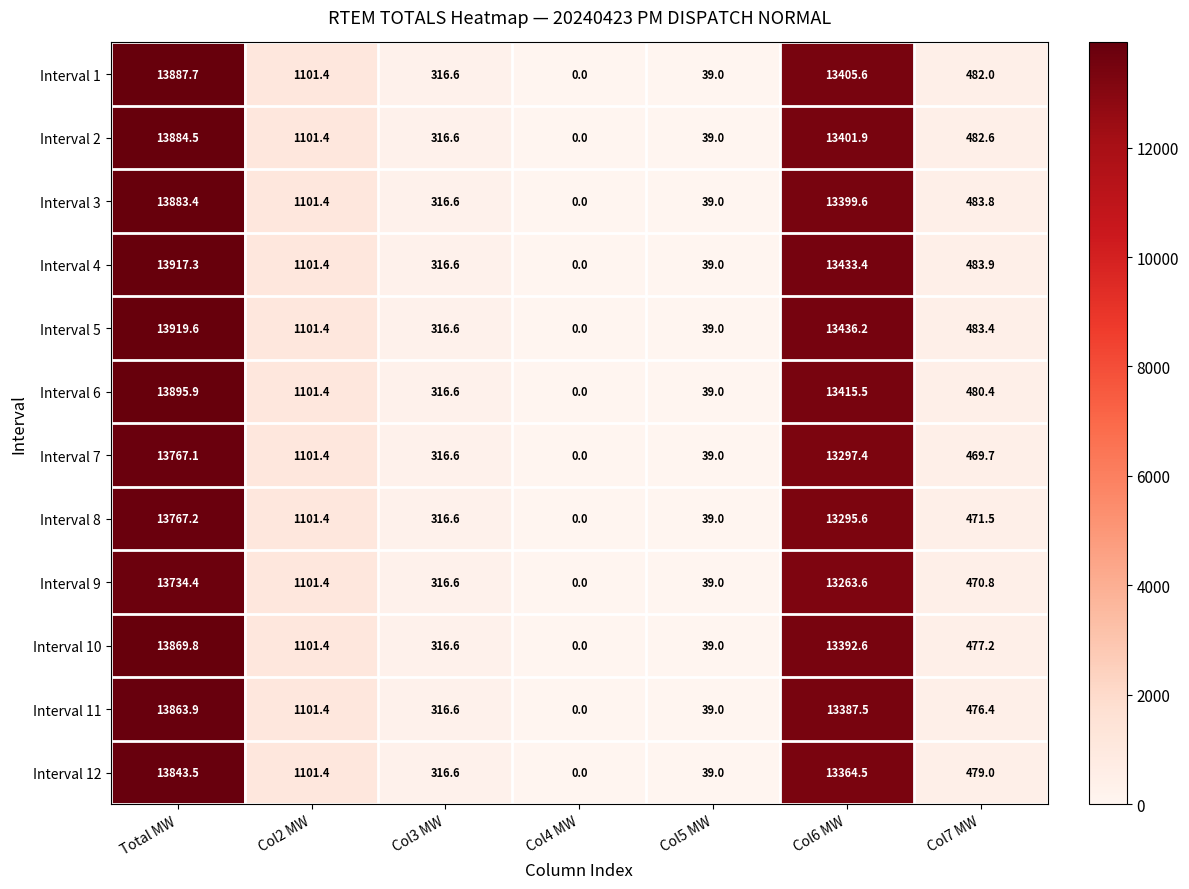

What is the total value across all series at Col7 MW?

5740.7